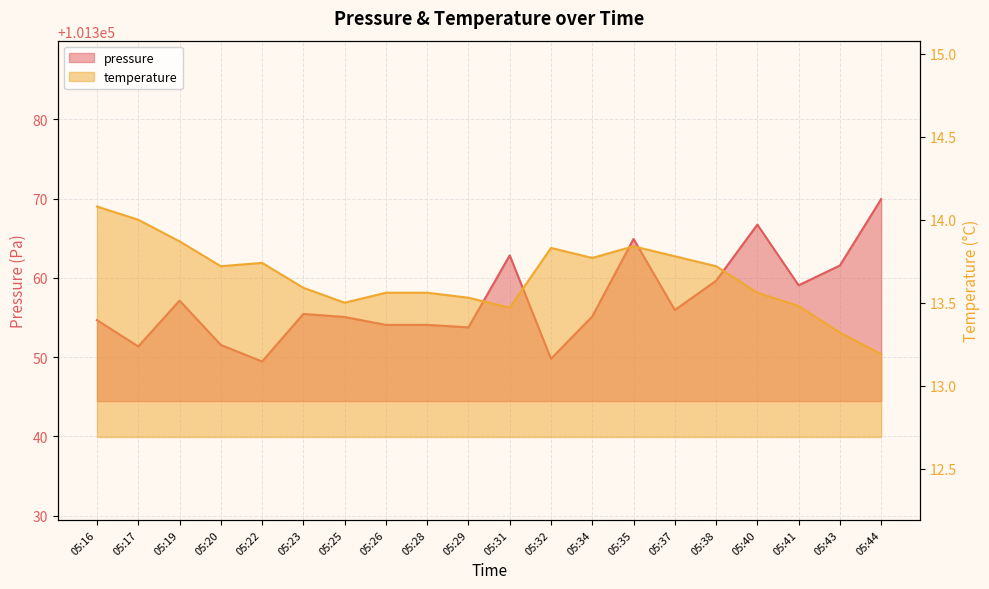

Reading right to left, transcribe all the data shown in this chart.

pressure: 05:44=101369.9	05:43=101361.6	05:41=101359.1	05:40=101366.7	05:38=101359.6	05:37=101355.9	05:35=101364.9	05:34=101355.1	05:32=101349.8	05:31=101362.8	05:29=101353.8	05:28=101354.1	05:26=101354.1	05:25=101355.1	05:23=101355.4	05:22=101349.4	05:20=101351.5	05:19=101357.1	05:17=101351.3	05:16=101354.7
temperature: 05:44=13.2	05:43=13.3	05:41=13.5	05:40=13.6	05:38=13.7	05:37=13.8	05:35=13.8	05:34=13.8	05:32=13.8	05:31=13.5	05:29=13.5	05:28=13.6	05:26=13.6	05:25=13.5	05:23=13.6	05:22=13.7	05:20=13.7	05:19=13.9	05:17=14.0	05:16=14.1